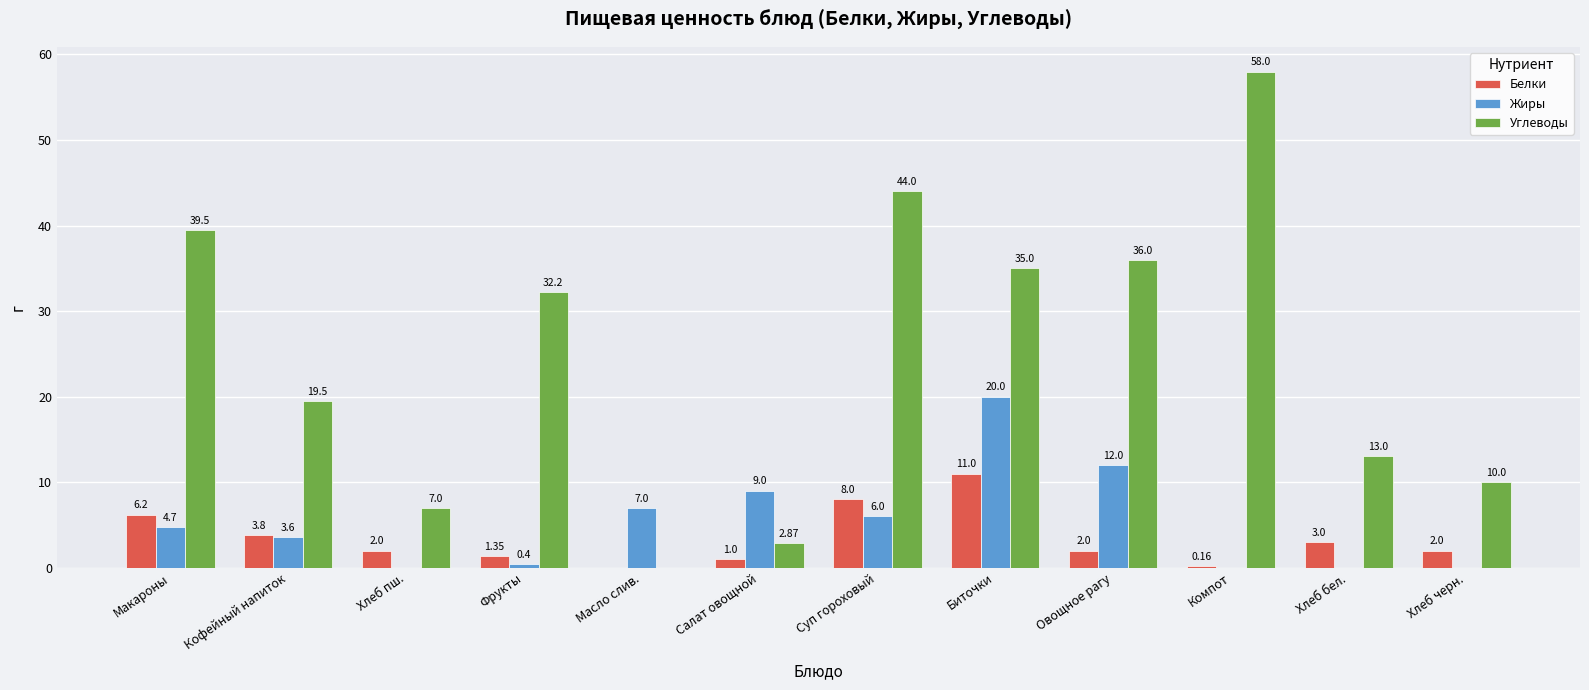

The Углеводы series shows 25.1 at Суп гороховый. True or false?

False